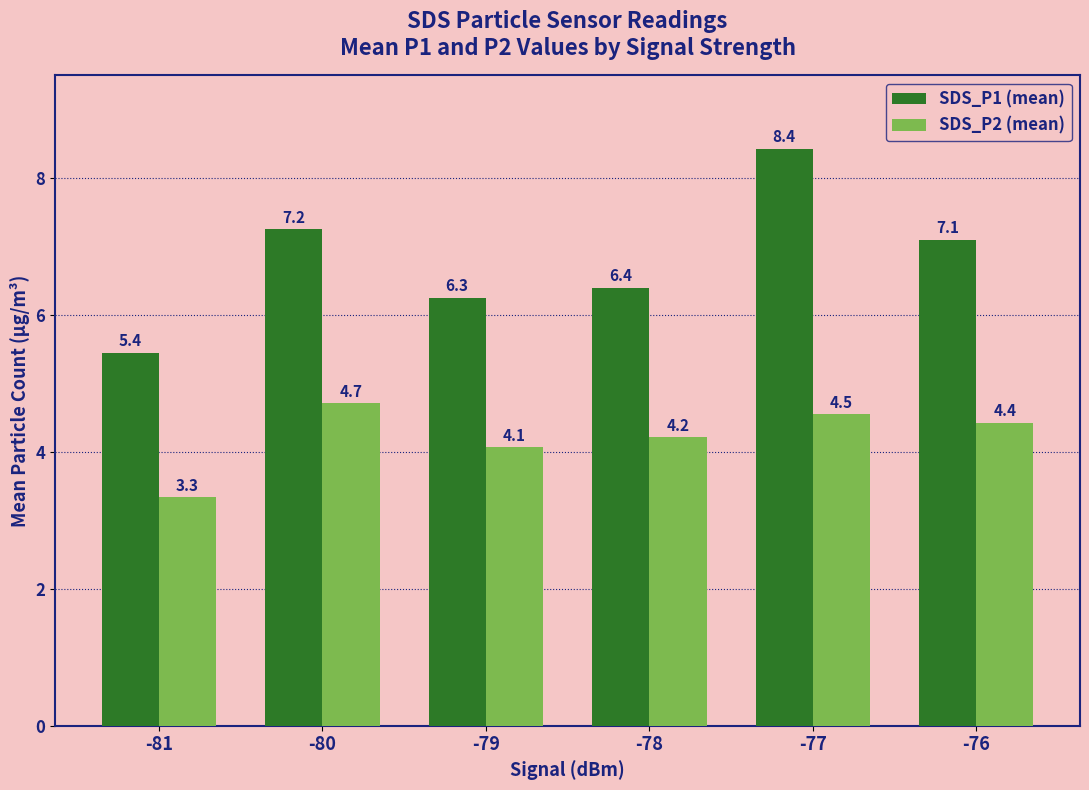

Is the value of SDS_P1 (mean) at -76 greater than the value of SDS_P2 (mean) at -80?

Yes